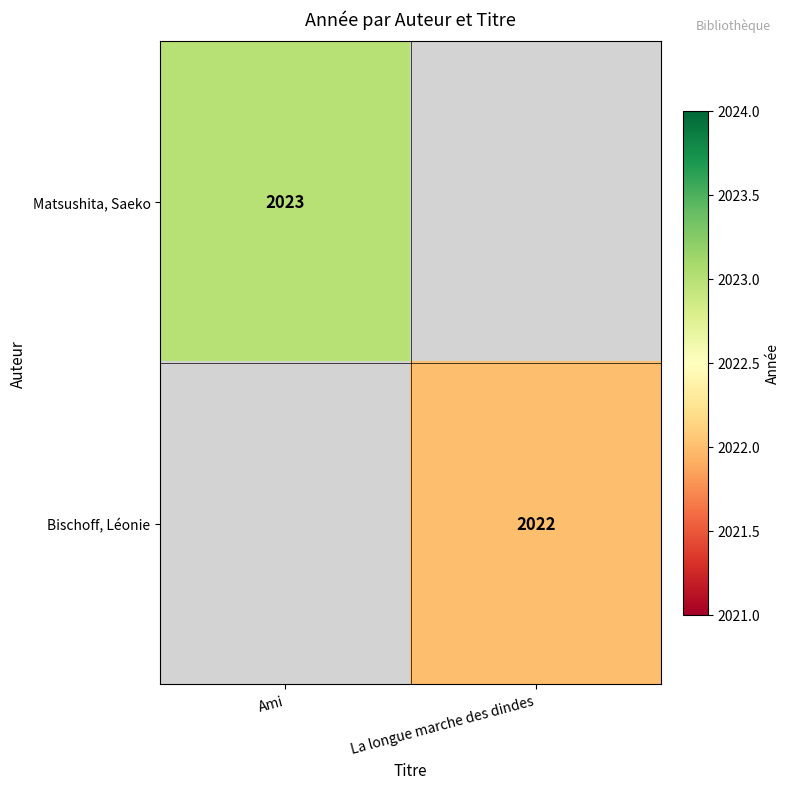

What is the smallest value displayed?

2022.0